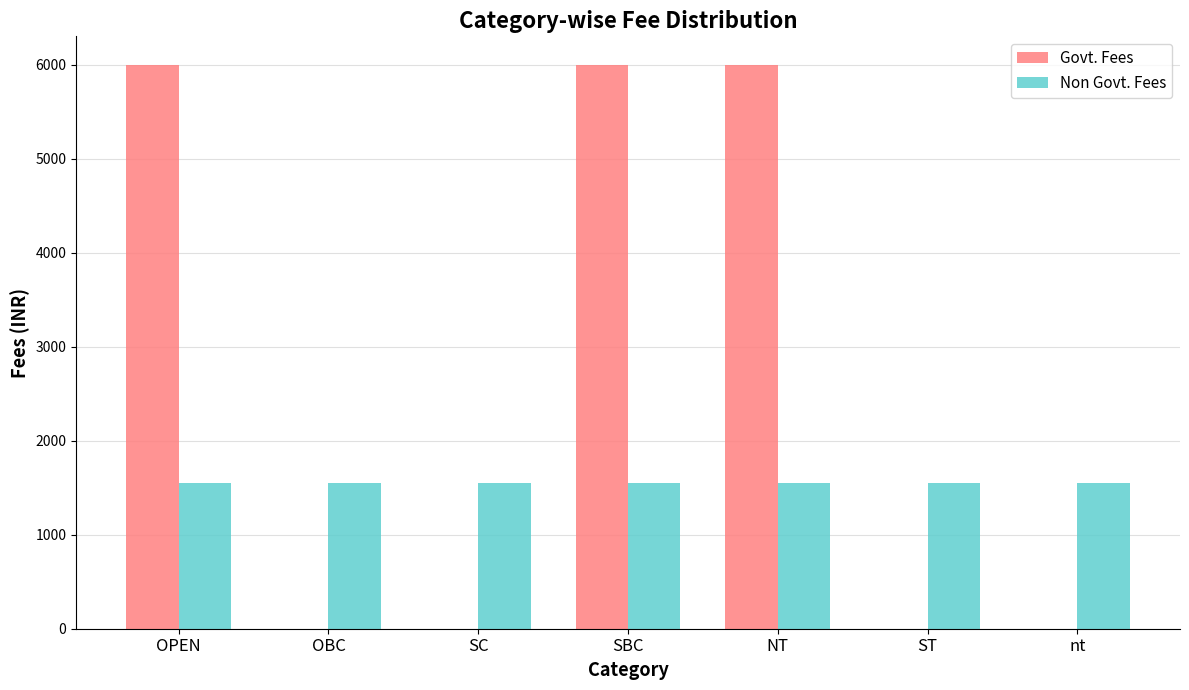

Reading left to right, extract all data points from this chart.

Govt. Fees: OPEN=6000	OBC=0	SC=0	SBC=6000	NT=6000	ST=0	nt=0
Non Govt. Fees: OPEN=1550	OBC=1550	SC=1550	SBC=1550	NT=1550	ST=1550	nt=1550